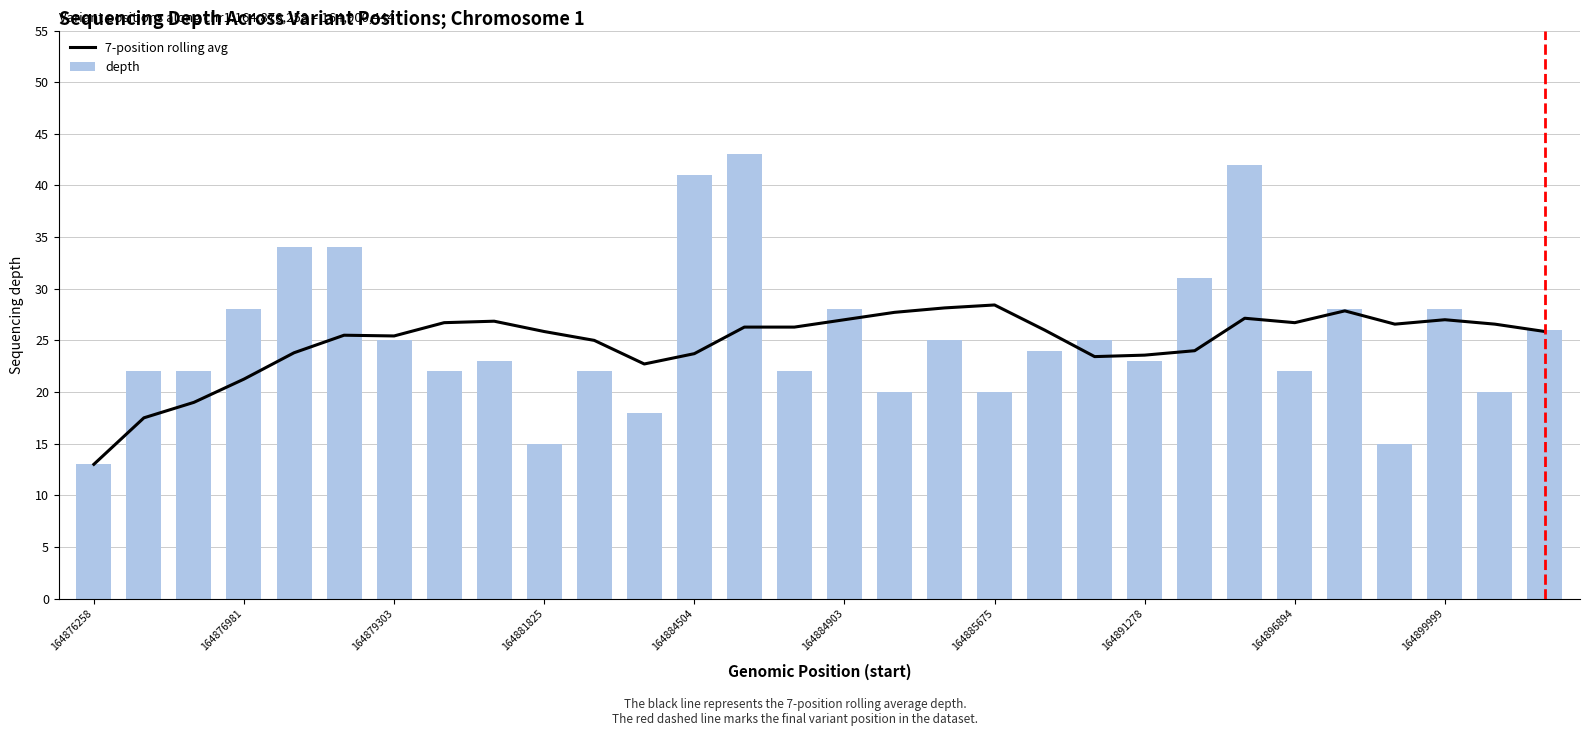

Which series has the largest total across all categories?

depth